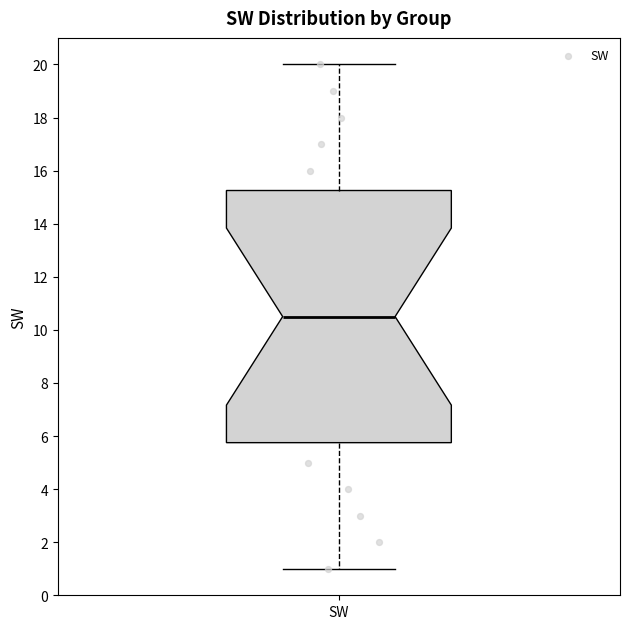

Read this box plot against the y-axis: the position of the median line, the range covered by the box, and the ends of both whiskers. The values are not printed on the chart, so give them approximately, as read against the axis.

median 10.6, box 5.8 to 15.2, whiskers 1.0 to 20.0